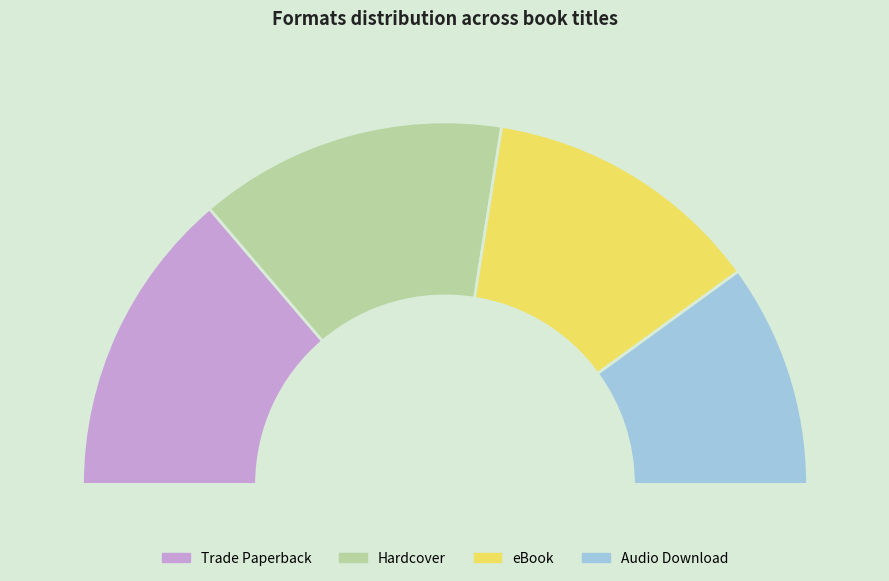

Which slice is the largest?

Trade Paperback